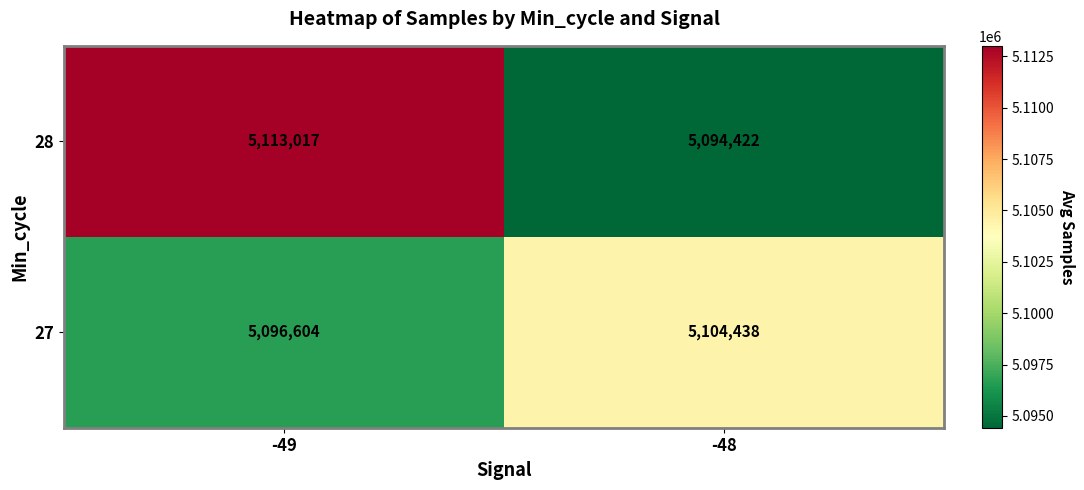

At which label is 28 closest to 5103719?

-48